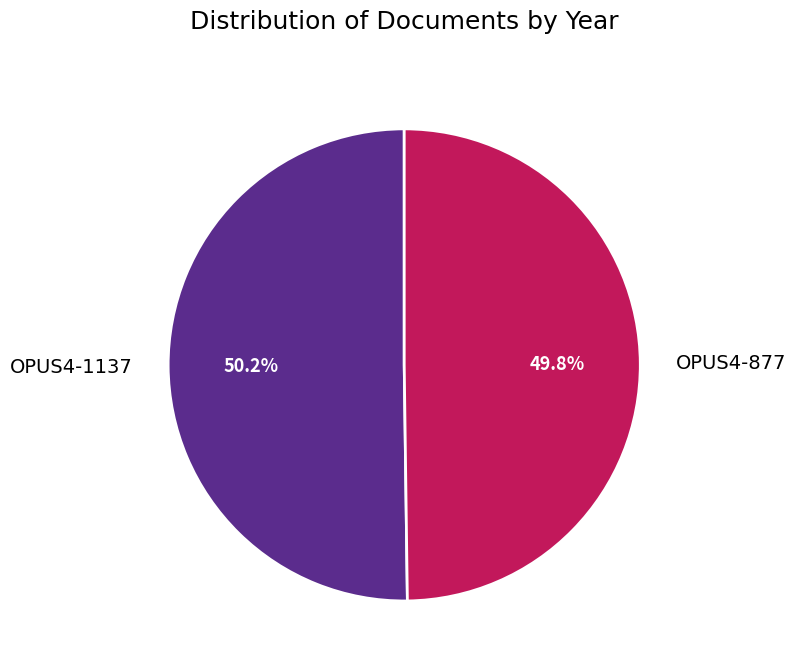

Is there any slice that represents more than half of the pie?

Yes